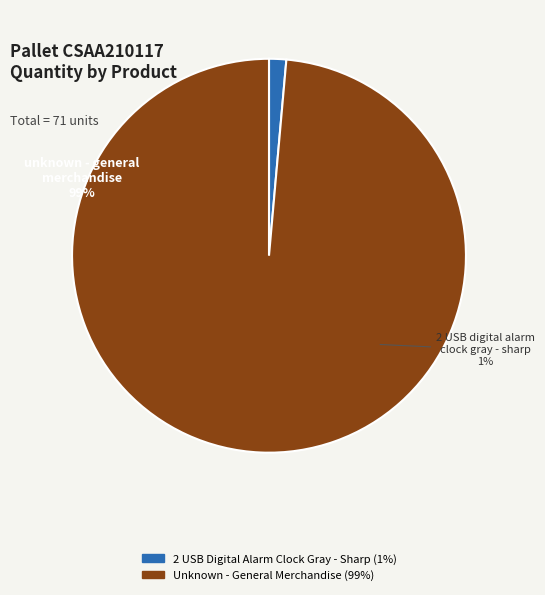

What is the largest slice in the pie chart?

Unknown - General Merchandise